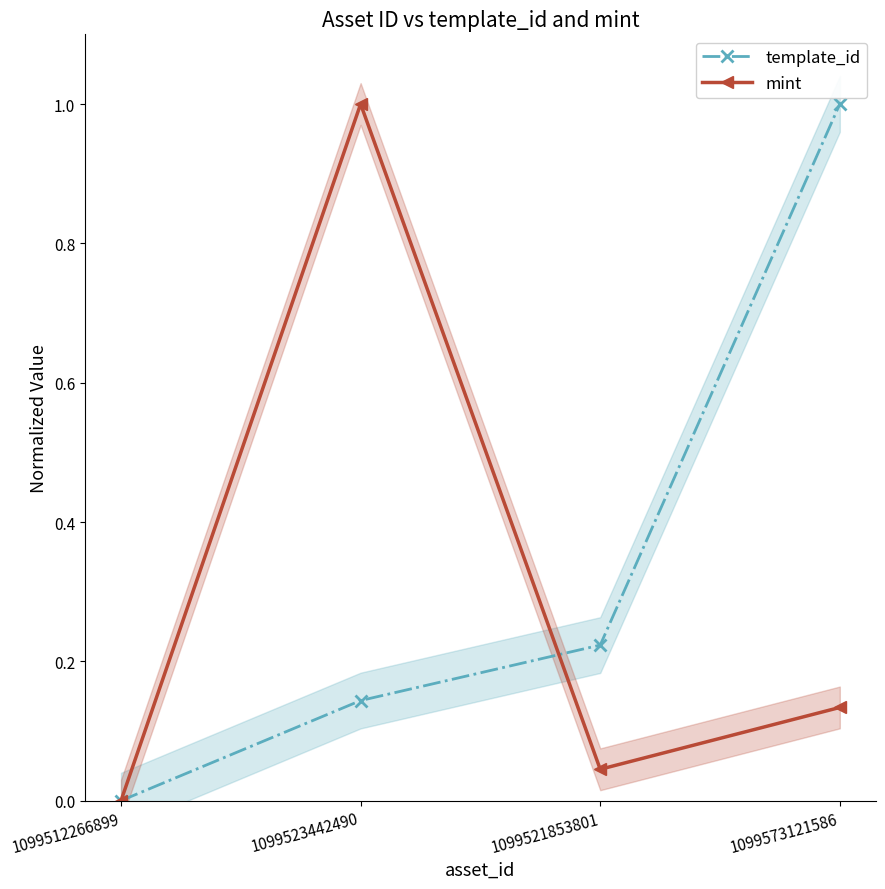

What position from the right is 1099523442490?

3